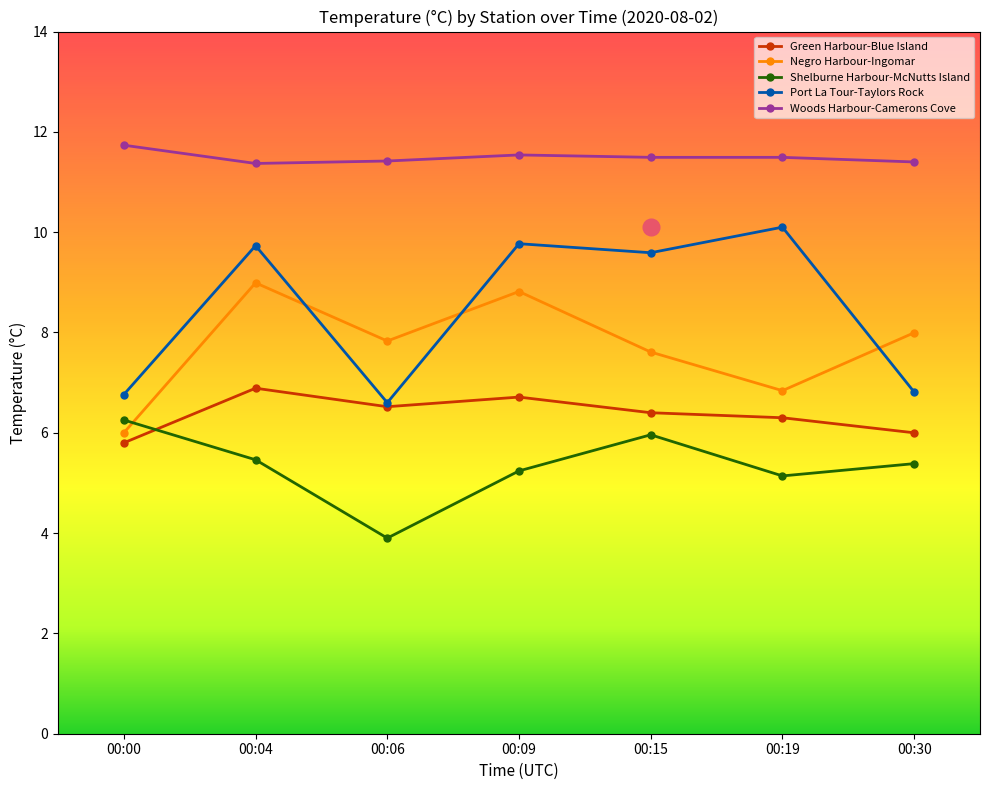

True or false: Shelburne Harbour-McNutts Island and Negro Harbour-Ingomar intersect in this chart.

True